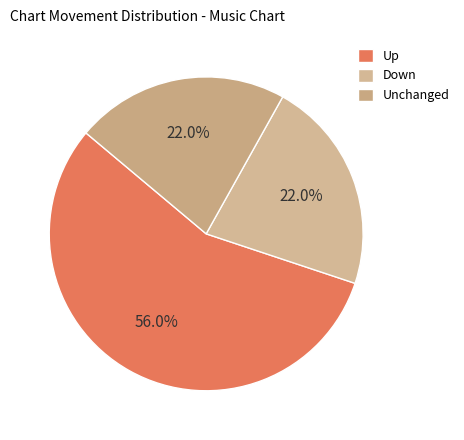

What is the majority slice?

Up